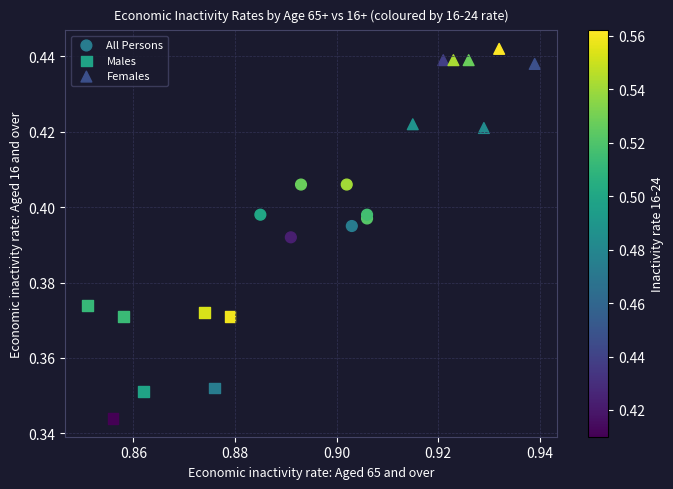

Which series has the largest Y range (max minus min)?

Males